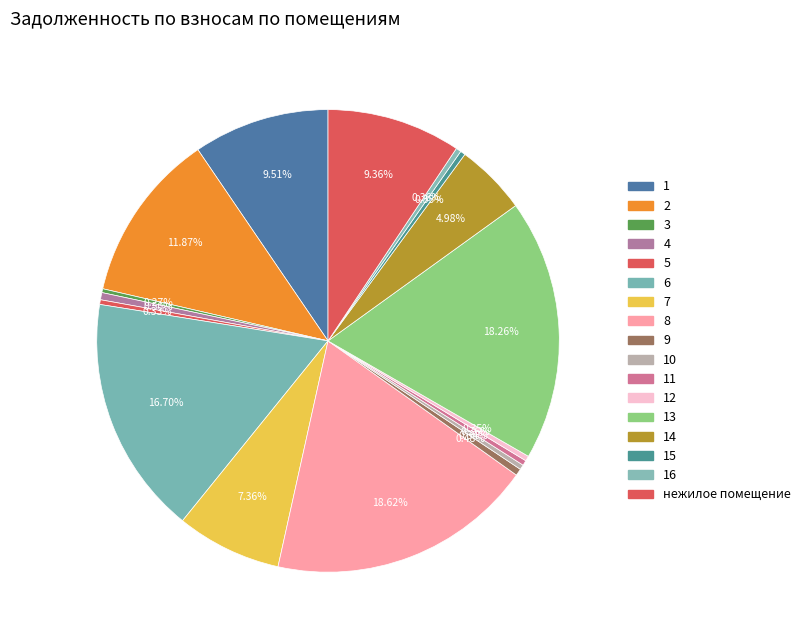

Is it true that 11 is 0% of the pie?

True